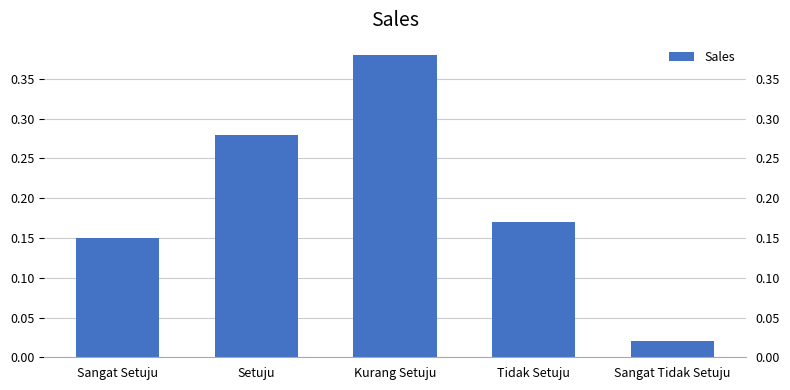

List the labels in order of value, largest first.

Kurang Setuju, Setuju, Tidak Setuju, Sangat Setuju, Sangat Tidak Setuju